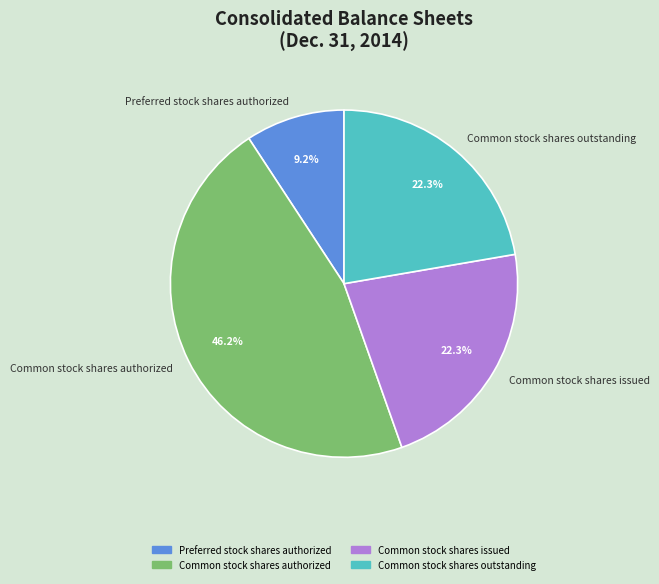

What is the ratio of the value at Common stock shares issued to the value at Preferred stock shares authorized?

2.4